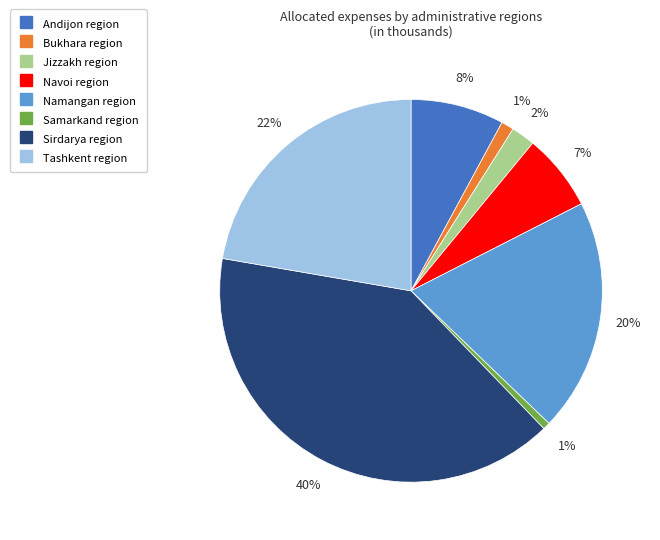

How many segments does this pie chart have?

8